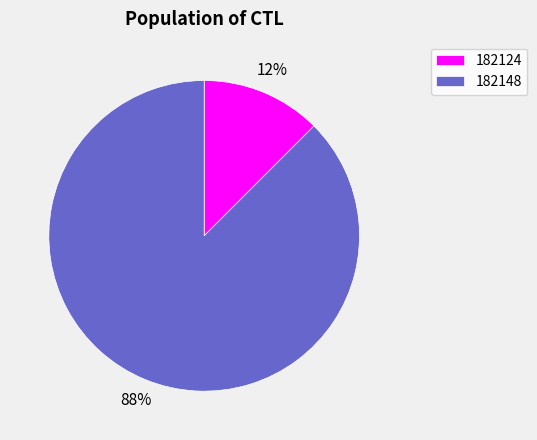

Which category has the biggest portion of the pie?

182148